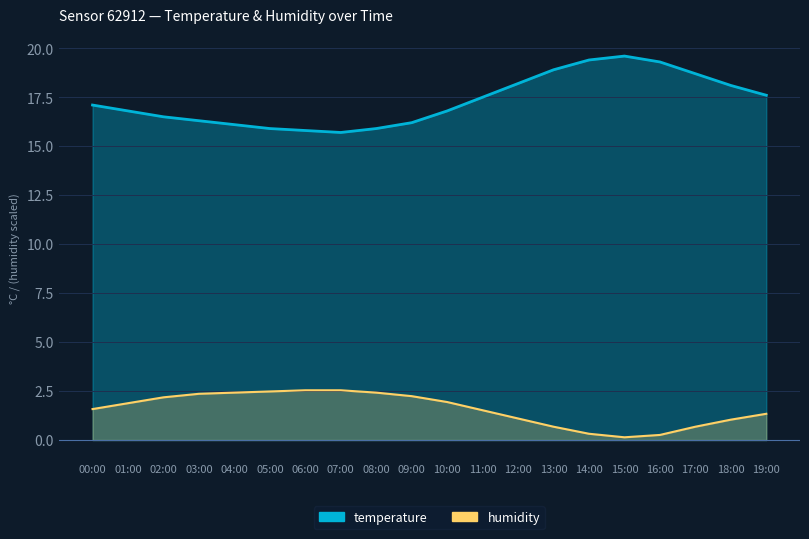

At how many categories does at least one series exceed 15?

20